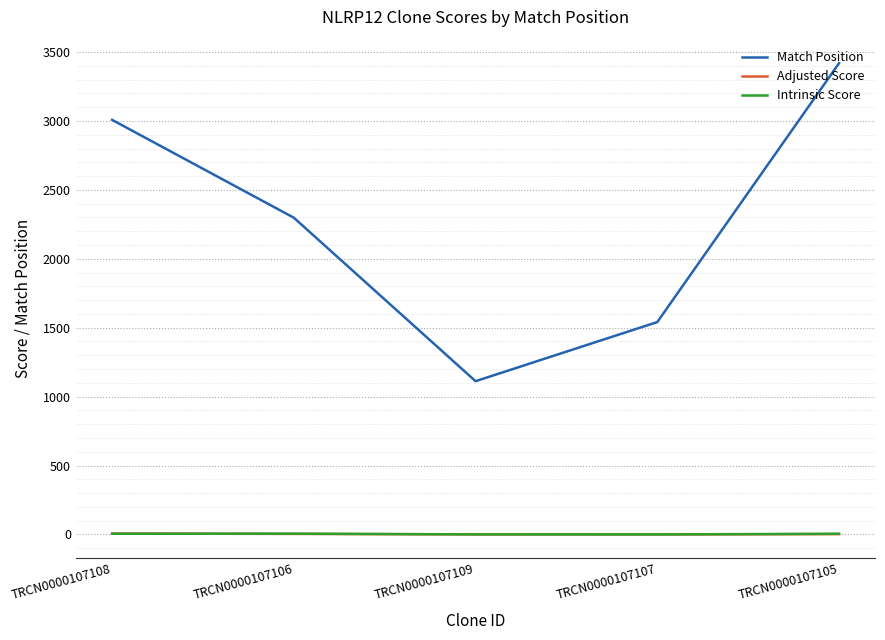

Is it true that Match Position equals 4891.1 at TRCN0000107105?

False